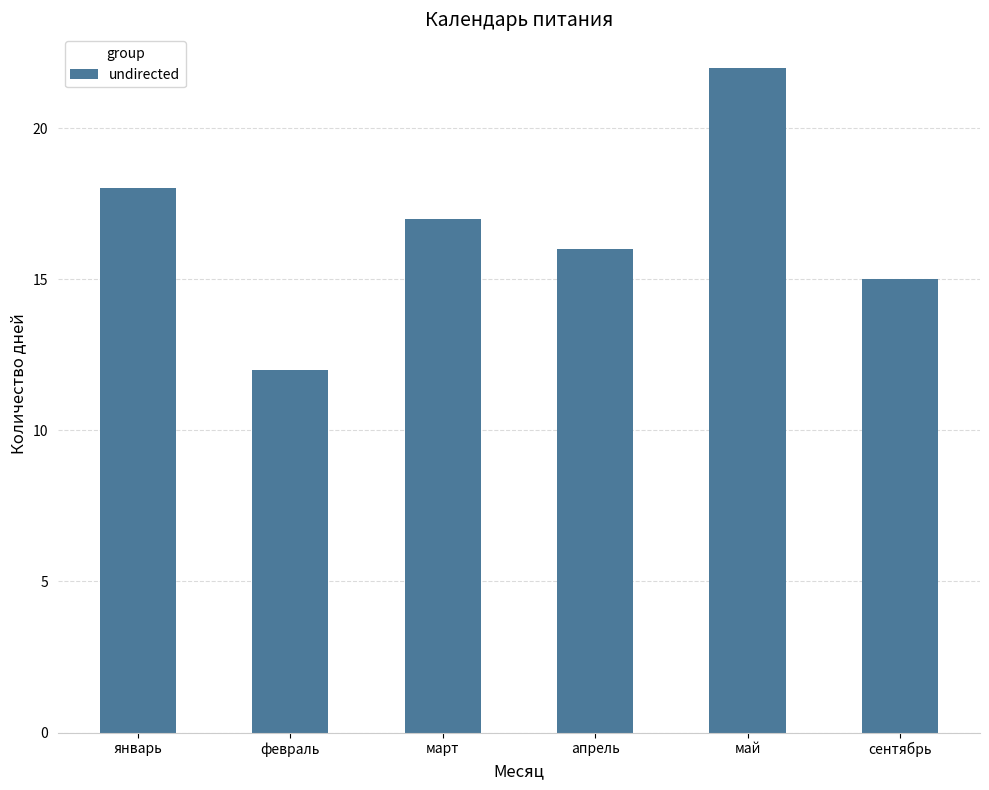

The value at январь is 5. True or false?

False